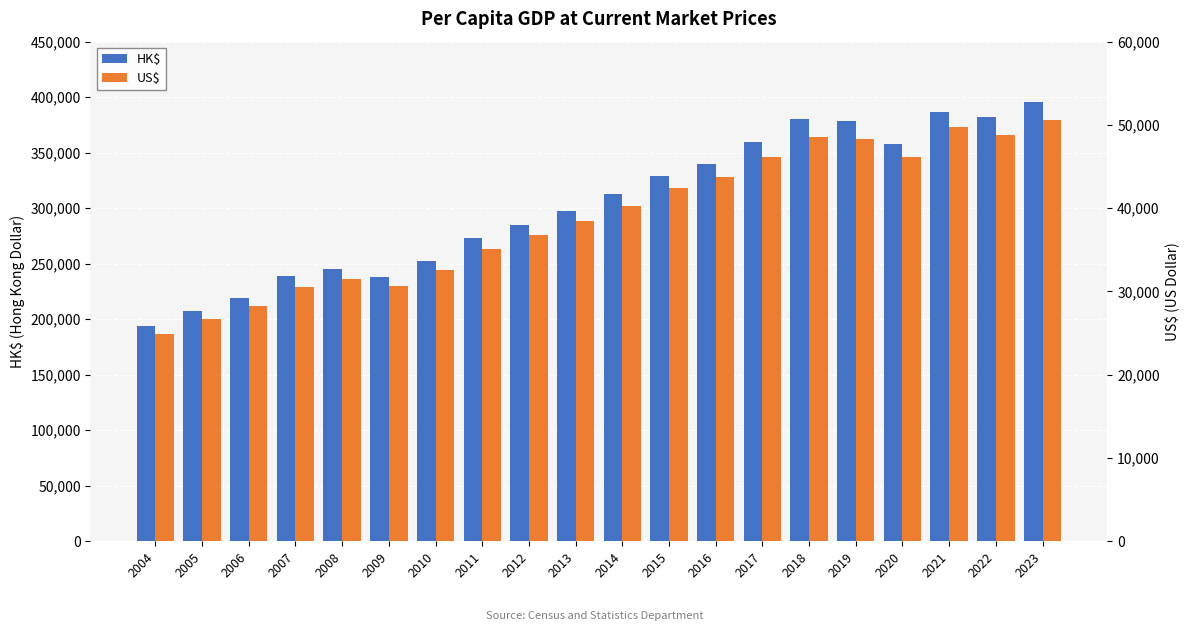

Reading left to right, transcribe all the data shown in this chart.

HK$: 2004=194140	2005=207263	2006=219240	2007=238676	2008=245406	2009=237960	2010=252887	2011=273549	2012=284899	2013=297860	2014=312609	2015=328924	2016=339476	2017=359737	2018=380462	2019=378937	2020=357679	2021=386879	2022=382377	2023=395642
US$: 2004=24928	2005=26651	2006=28223	2007=30596	2008=31515	2009=30697	2010=32551	2011=35142	2012=36733	2013=38404	2014=40316	2015=42431	2016=43736	2017=46156	2018=48535	2019=48358	2020=46110	2021=49766	2022=48822	2023=50535